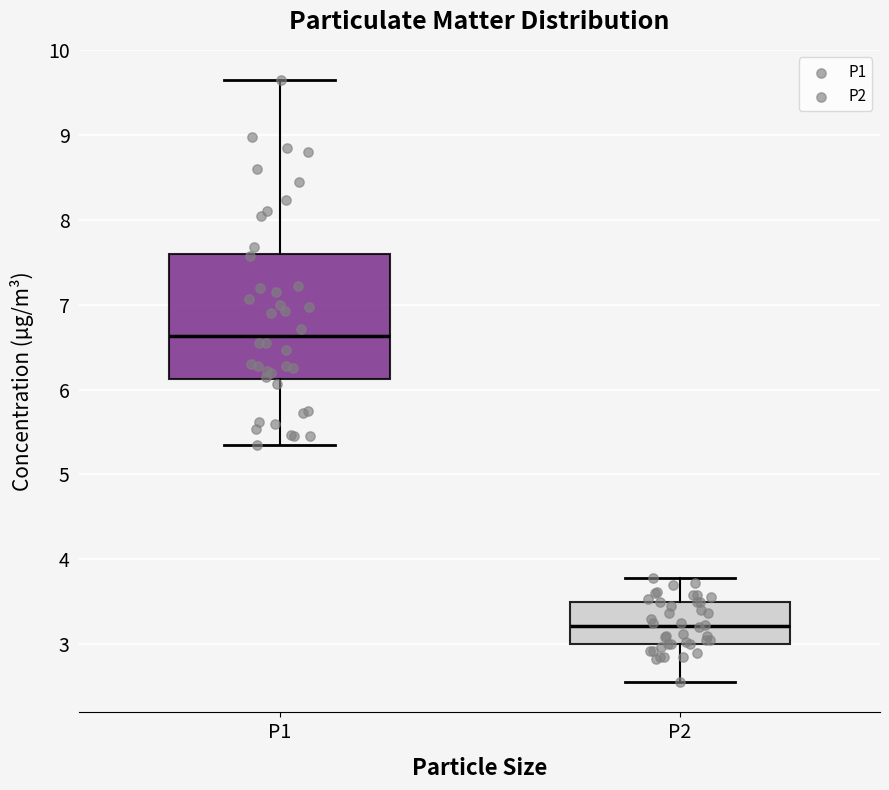

Where is the upper edge of the box for P1 on the y-axis? The values are not printed on the chart, so give them approximately, as read against the axis.

7.6